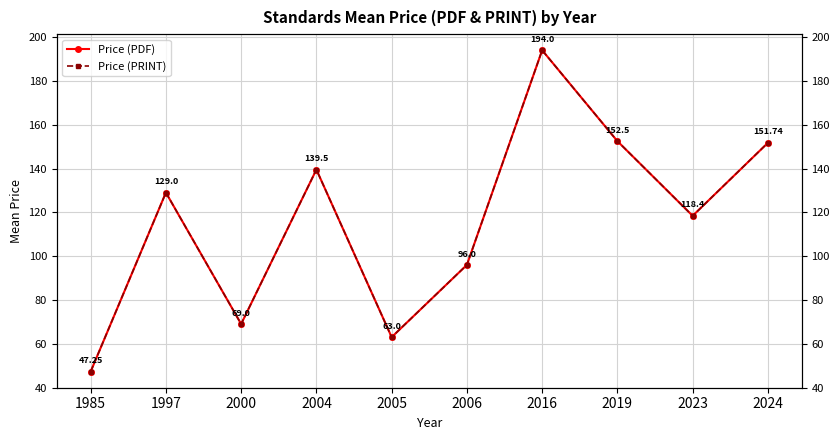

What is the lowest value of the Price (PRINT) series?

47.2